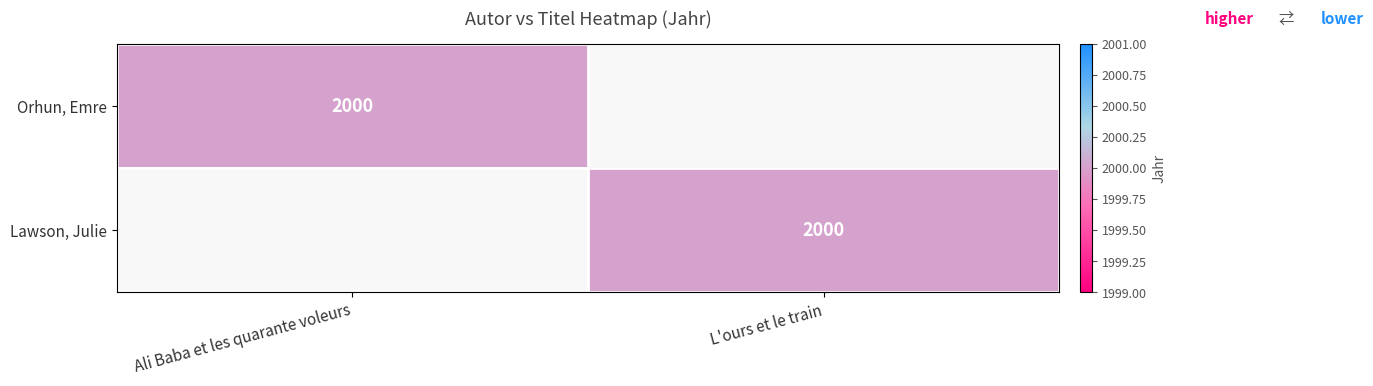

The value of Orhun, Emre at Ali Baba et les quarante voleurs is 1328. True or false?

False